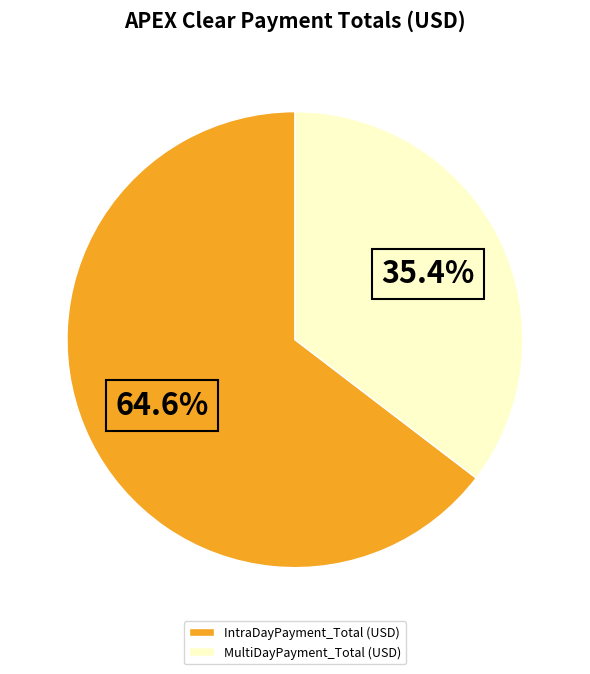

What is the majority slice?

IntraDayPayment_Total (USD)